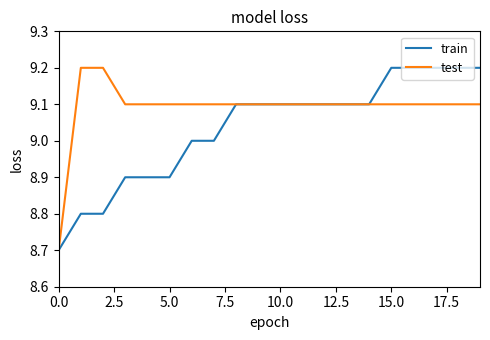

How many lines are shown in the chart?

2